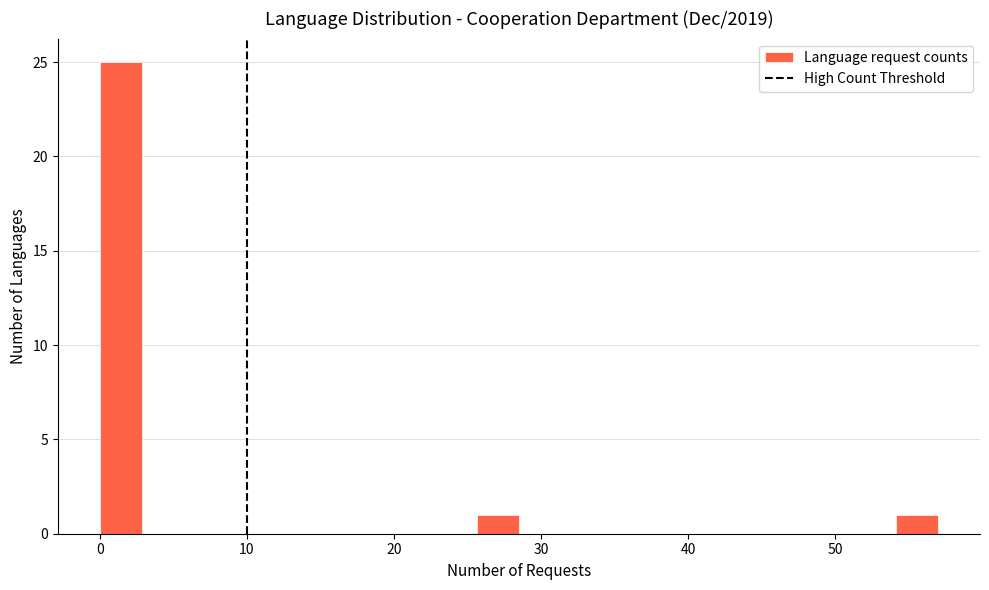

Read against the x-axis, roughly where is the centre of the tallest bar?

1